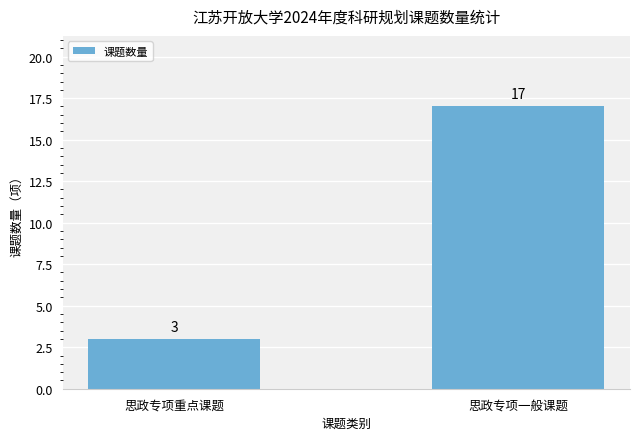

What is the difference between the values at 思政专项重点课题 and 思政专项一般课题?

14